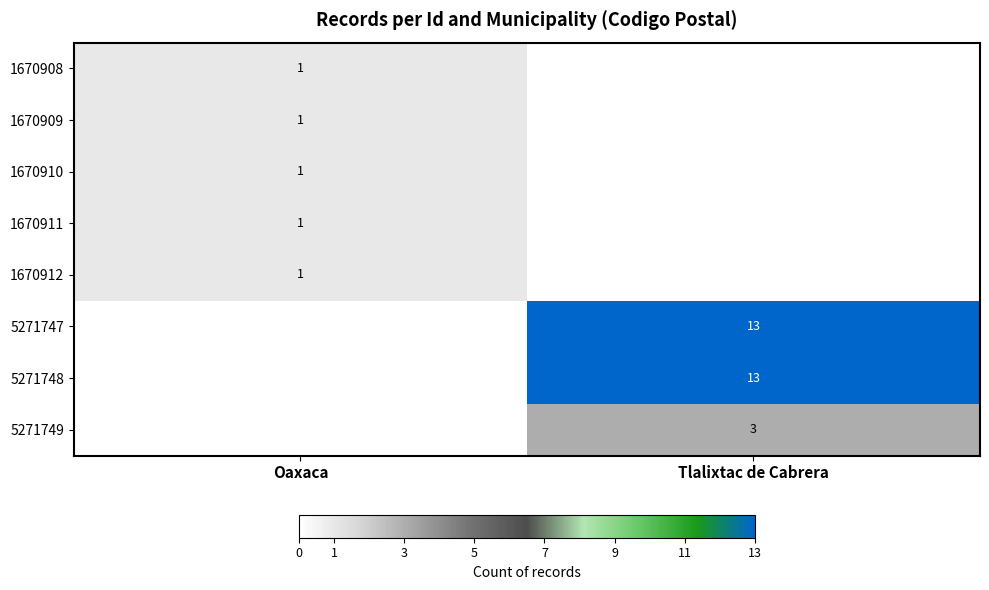

True or false: 5271749 has a value of 3 at Tlalixtac de Cabrera.

True